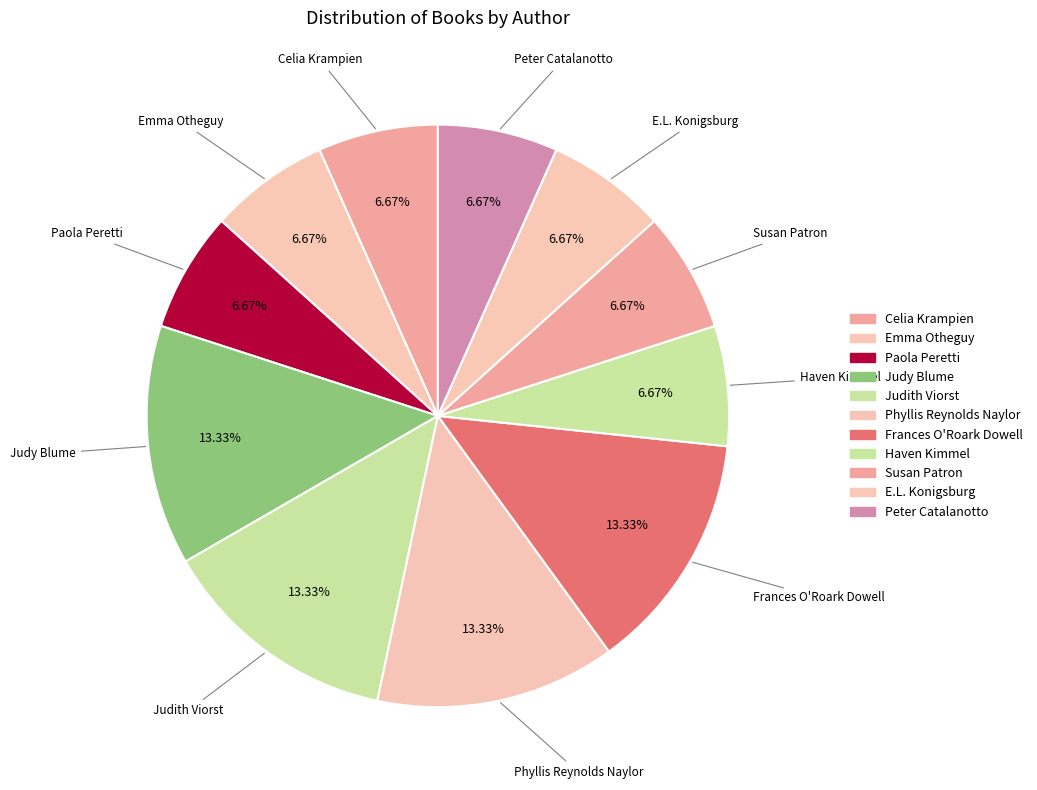

Rank the categories by value from highest to lowest.

Judy Blume, Judith Viorst, Phyllis Reynolds Naylor, Frances O'Roark Dowell, Celia Krampien, Emma Otheguy, Paola Peretti, Haven Kimmel, Susan Patron, E.L. Konigsburg, Peter Catalanotto